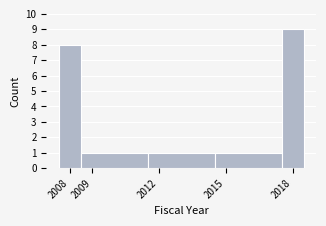

Which range on the x-axis has the tallest bar?

2017.5 to 2018.5